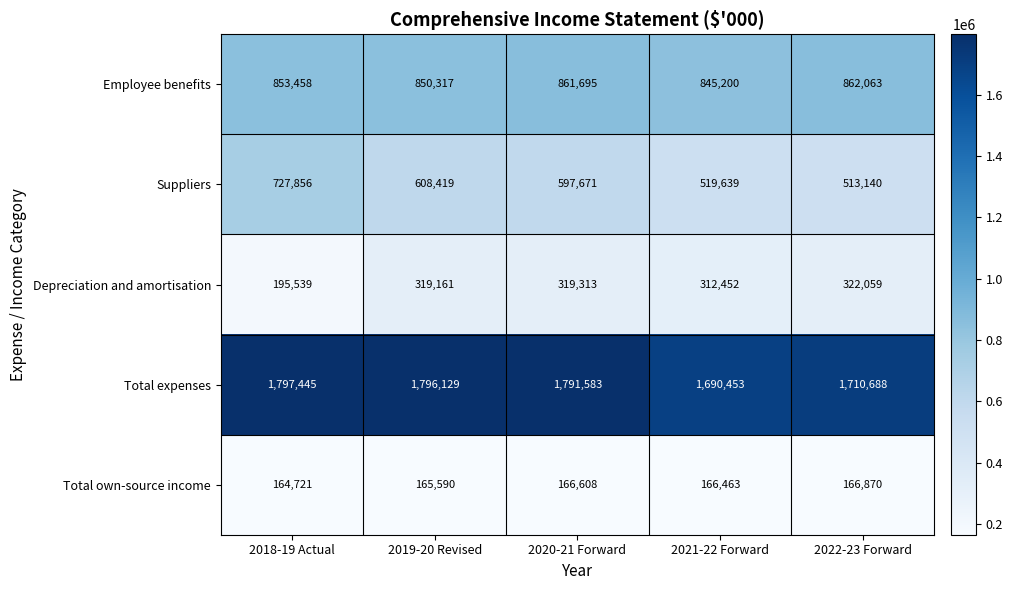

At which category does the chart reach its minimum across all series?

2018-19 Actual